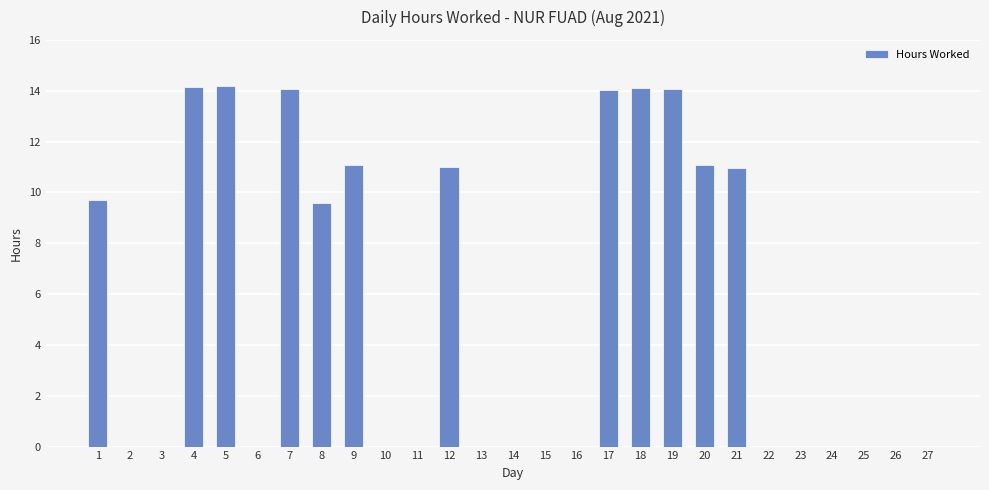

Is it true that the value at 10 is 8.1?

False